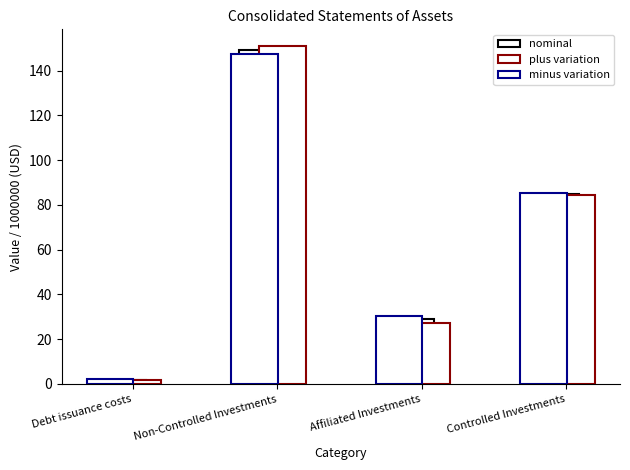

At which label is nominal closest to 75?

Controlled Investments